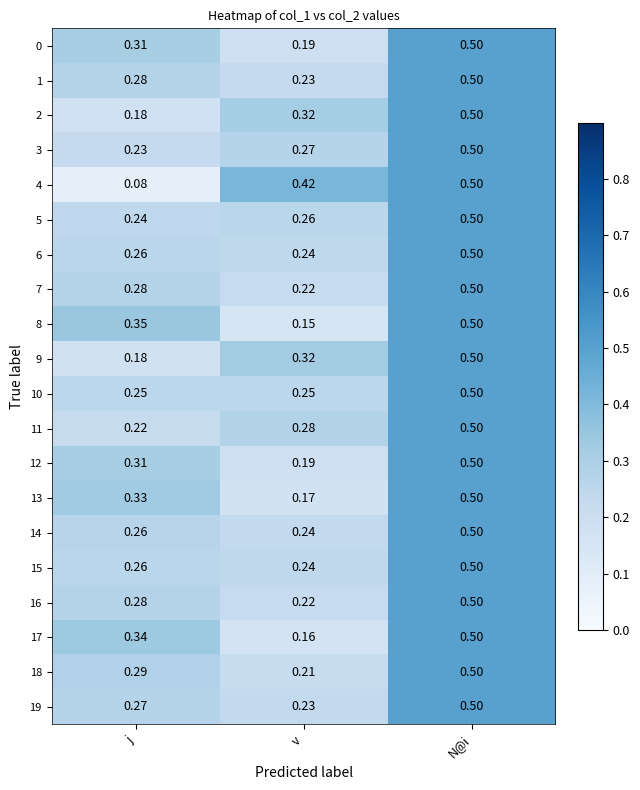

At which label does 13 reach its peak?

N@i